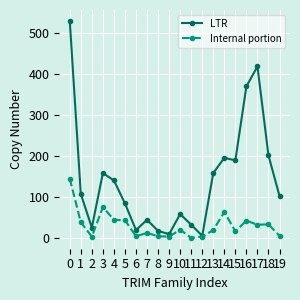

At 3, list the series in order from smallest to largest.

Internal portion, LTR